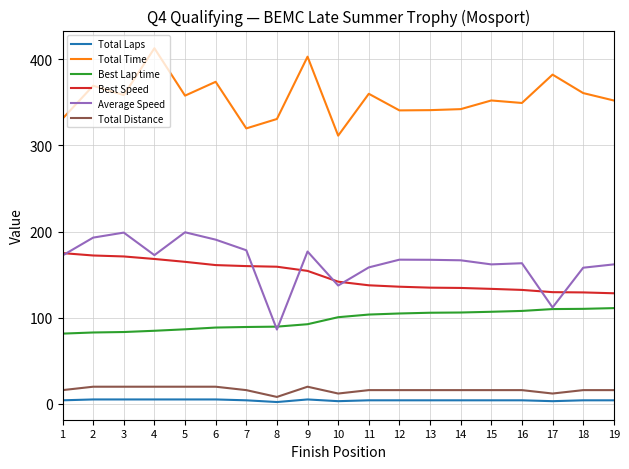

What is the sum of all Total Laps values?

78.0